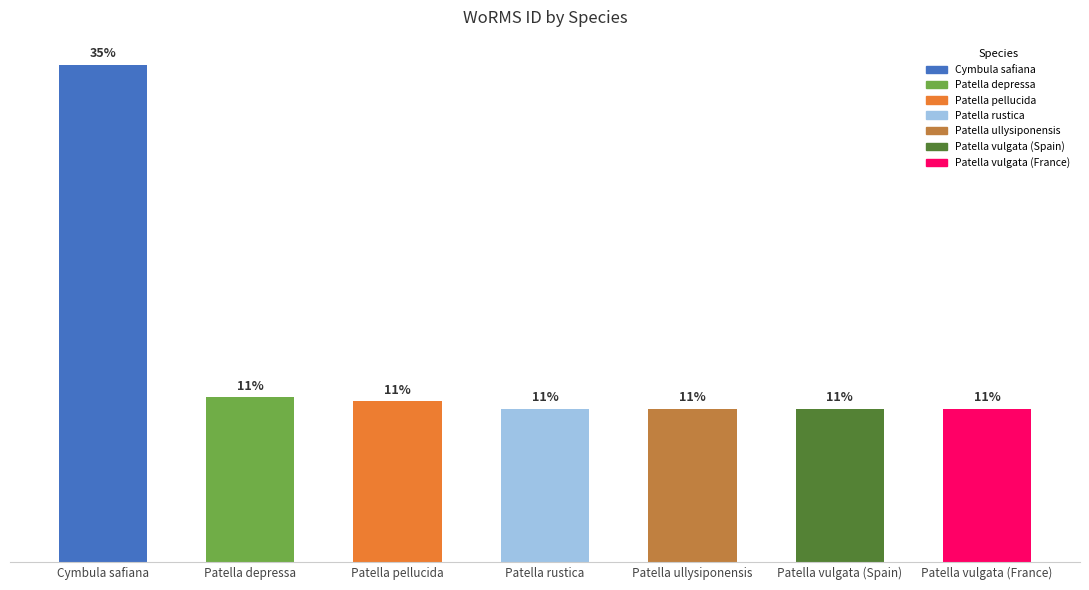

Reading left to right, list all the values displayed in this chart.

Cymbula safiana=456662	Patella depressa=151374	Patella pellucida=147459	Patella rustica=140683	Patella ullysiponensis=140684	Patella vulgata (Spain)=140685	Patella vulgata (France)=140685